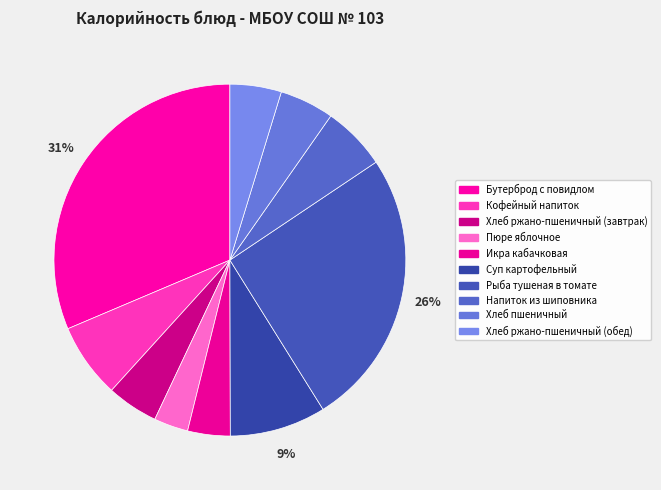

Do Рыба тушеная в томате and Бутерброд с повидлом together represent more than half of the pie?

Yes